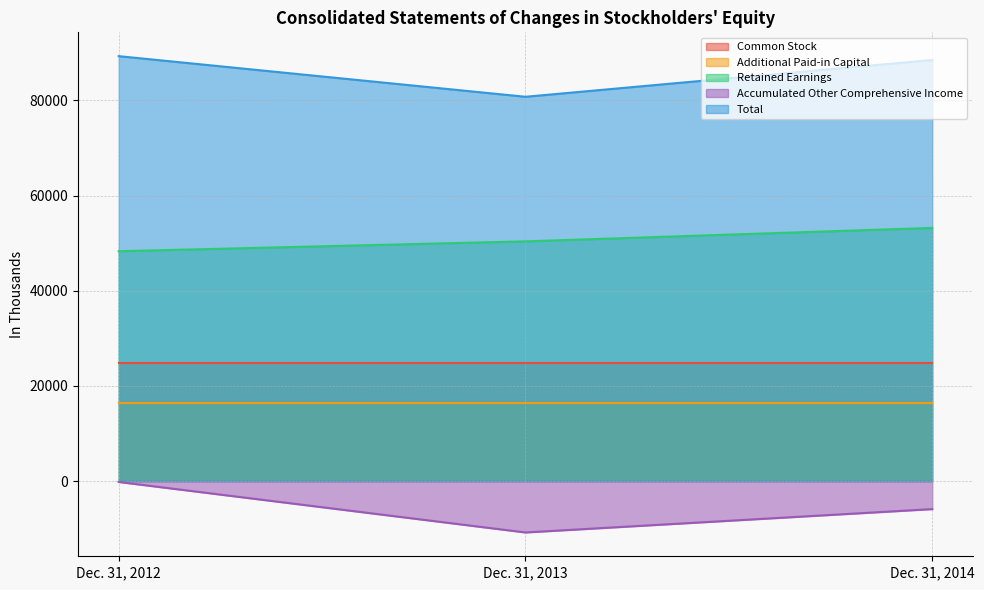

The value of Accumulated Other Comprehensive Income at Dec. 31, 2014 is -10282. True or false?

False